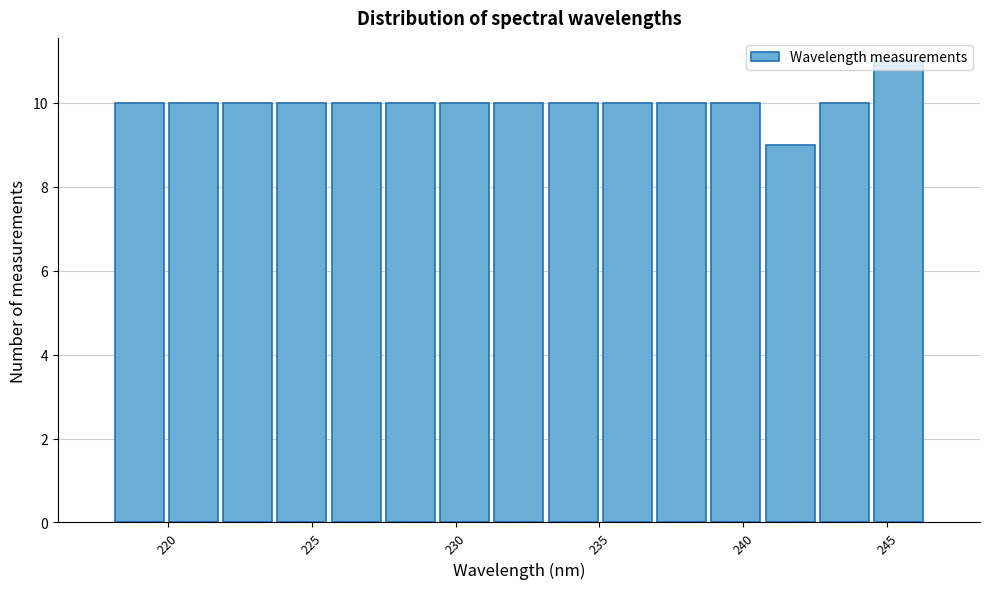

Around what value on the x-axis is the tallest bar? Give the approximate position of its centre, as read against the axis.

245.5